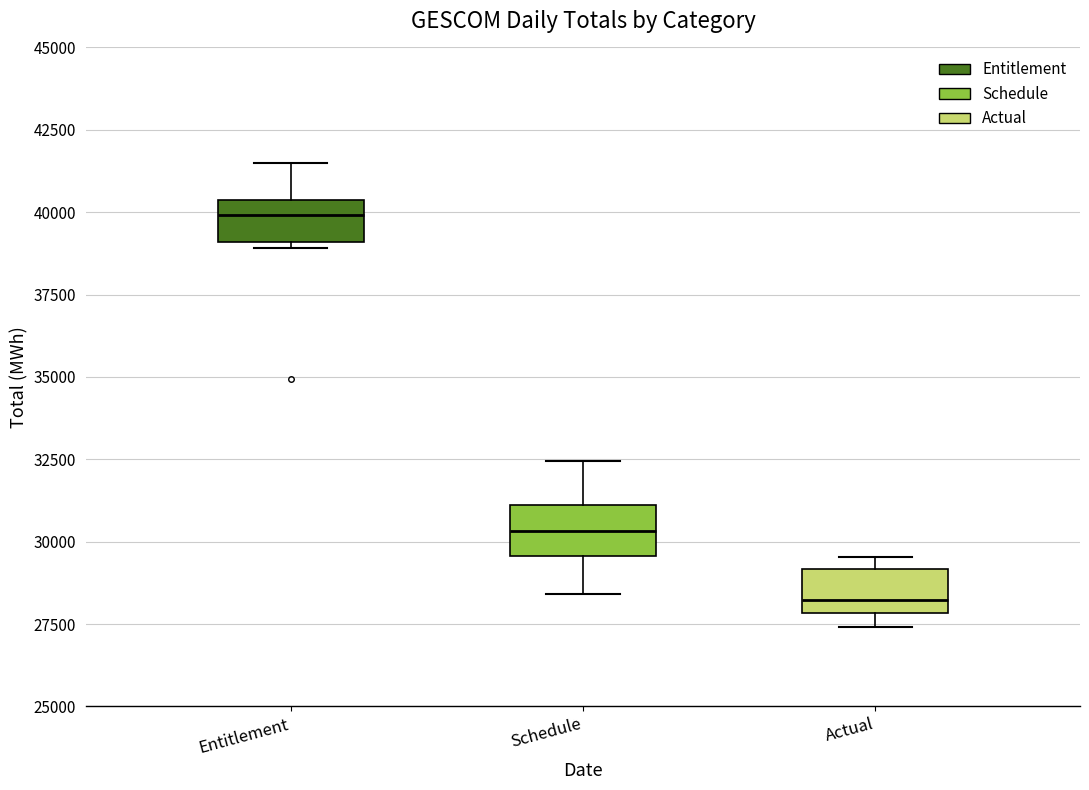

Reading left to right, transcribe this box plot: for each box, give where its median line is, the range the box spans, and where its two whiskers end, as read against the y-axis. The values are not printed on the chart, so give them approximately, as read against the axis.

Entitlement: median 40000, box 39000 to 40500, whiskers 39000 (just below the box's lower edge) to 41500
Schedule: median 30500, box 29500 to 31000, whiskers 28500 to 32500
Actual: median 28000 (just above the box's lower edge), box 28000 to 29000, whiskers 27500 to 29500